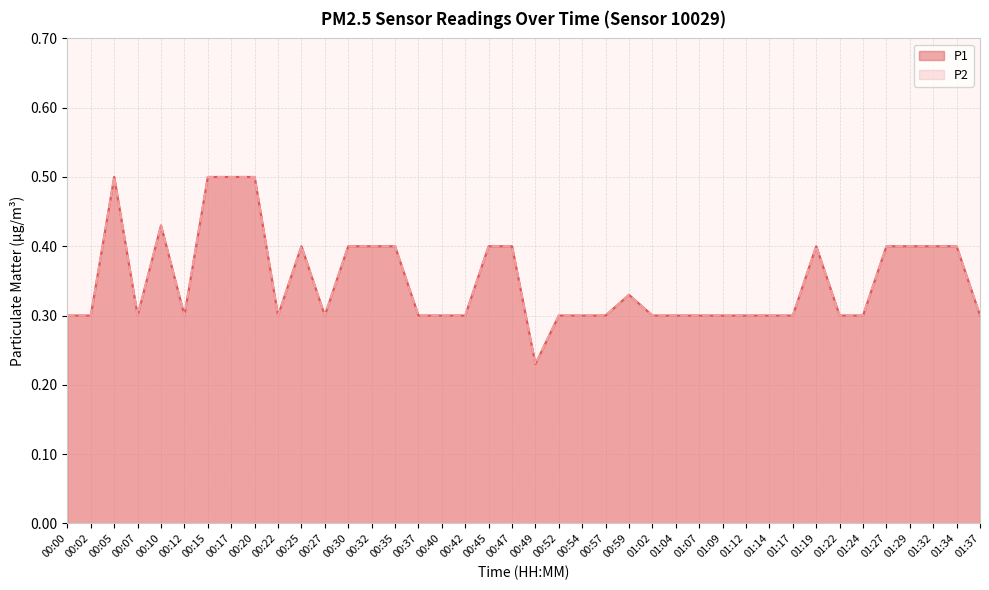

True or false: P2 has more than 0 points higher than both neighbors.

True